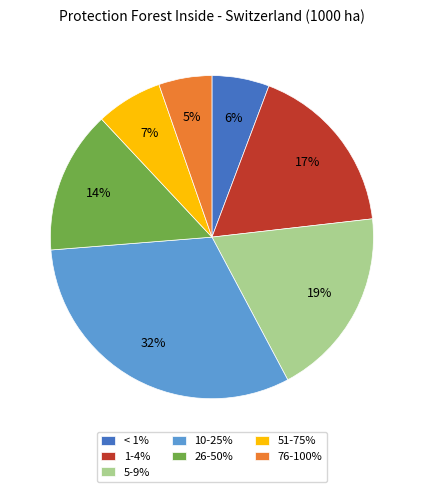

Do < 1% and 10-25% together represent more than half of the pie?

No